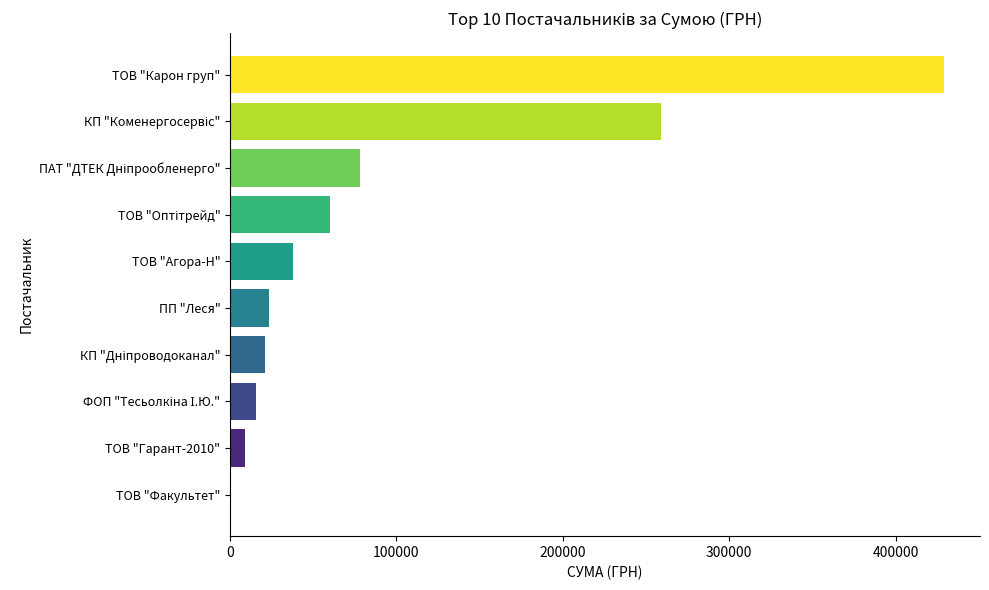

Which label corresponds to the largest value in the chart?

ТОВ "Карон груп"